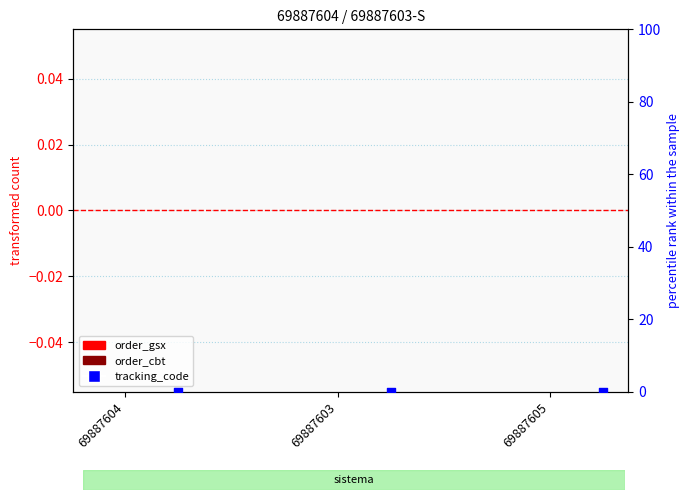

Which series has the largest total across all categories?

order_cbt